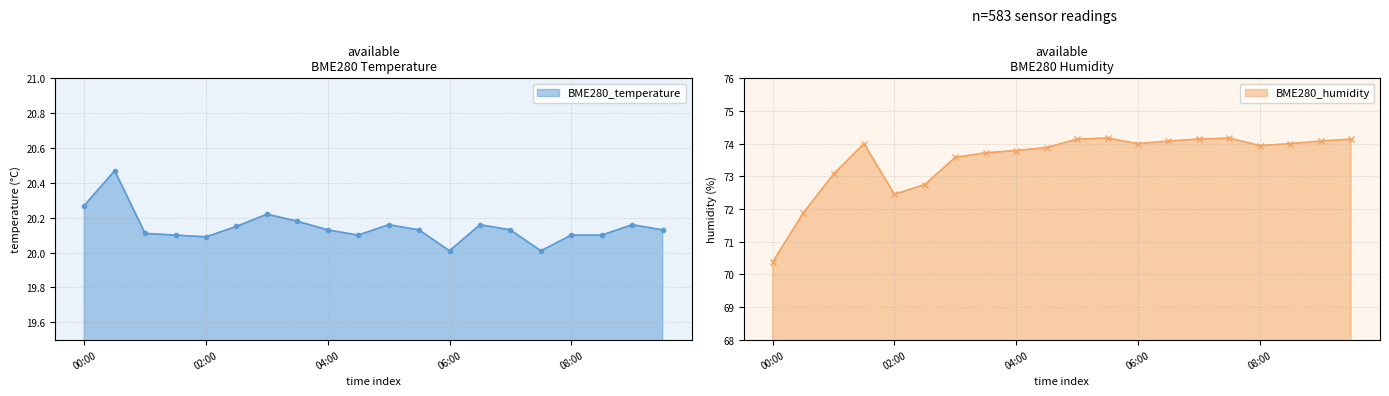

Which label corresponds to the largest value in the chart?

05:30